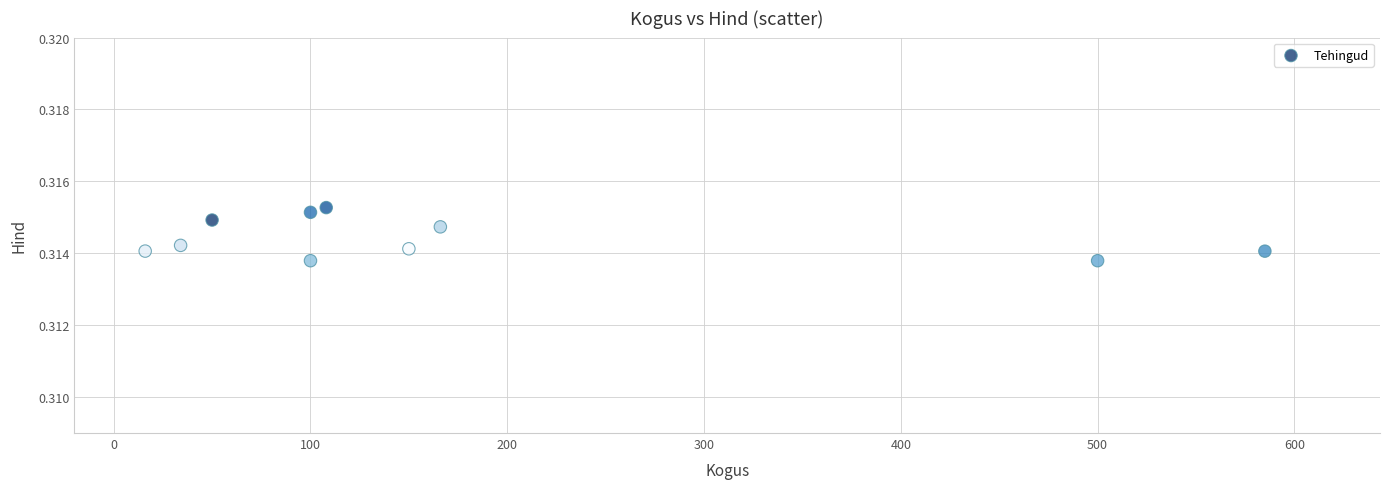

What is the range of X values (max minus min)?

569.0